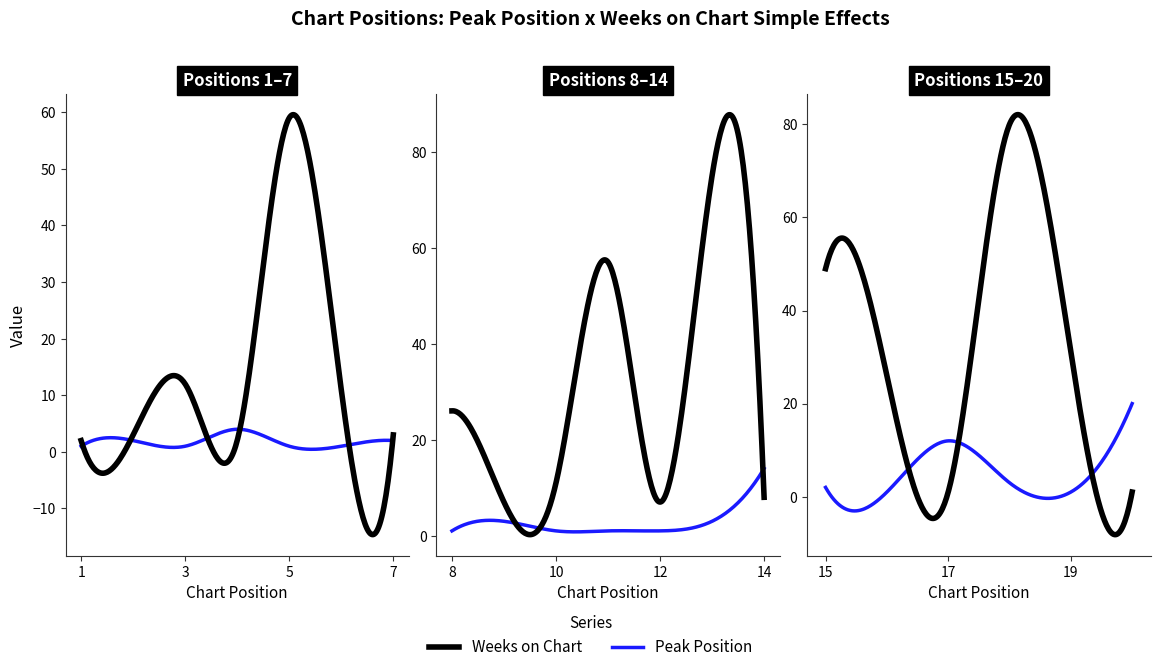

At 13, list the series in order from smallest to largest.

Peak Position, Weeks on Chart